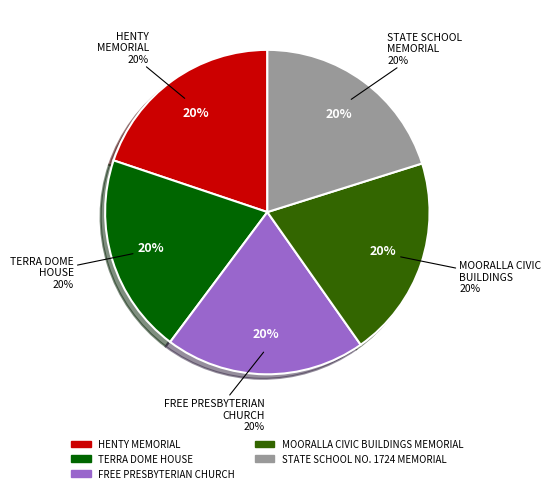

To the nearest percent, what portion does STATE SCHOOL NO. 1724 MEMORIAL represent?

20%